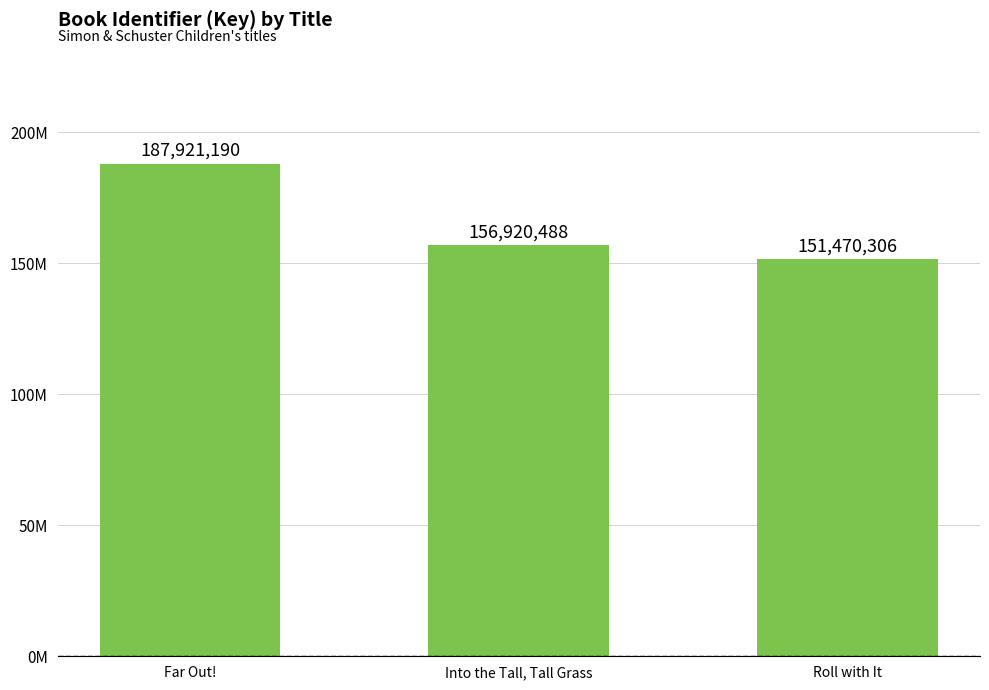

Is it true that the value at Far Out! is 187921190?

True